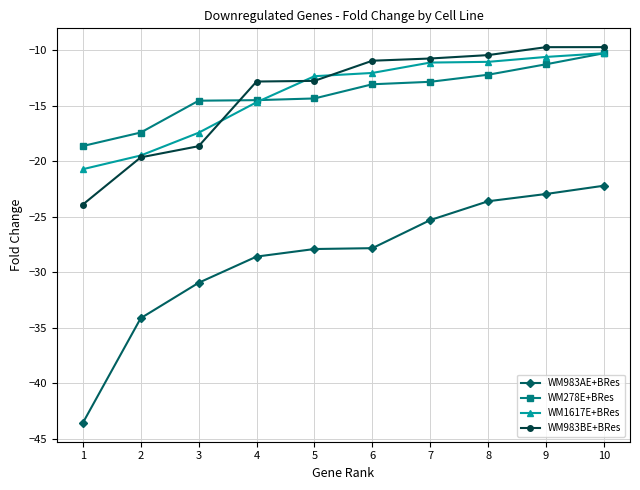

Is it true that WM983BE+BRes equals -12.8 at 5?

True